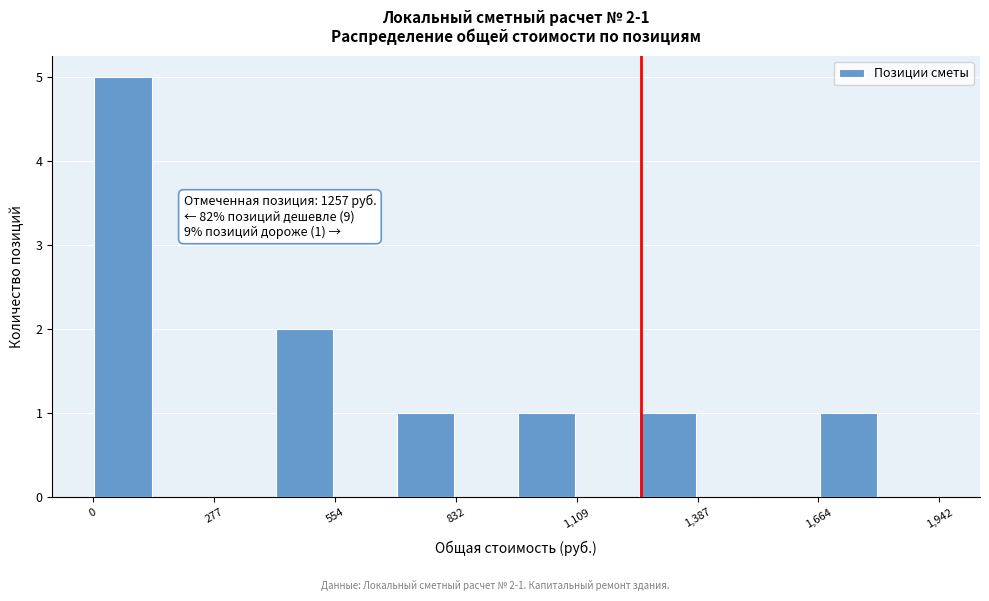

Read against the x-axis, roughly where is the centre of the tallest bar?

50